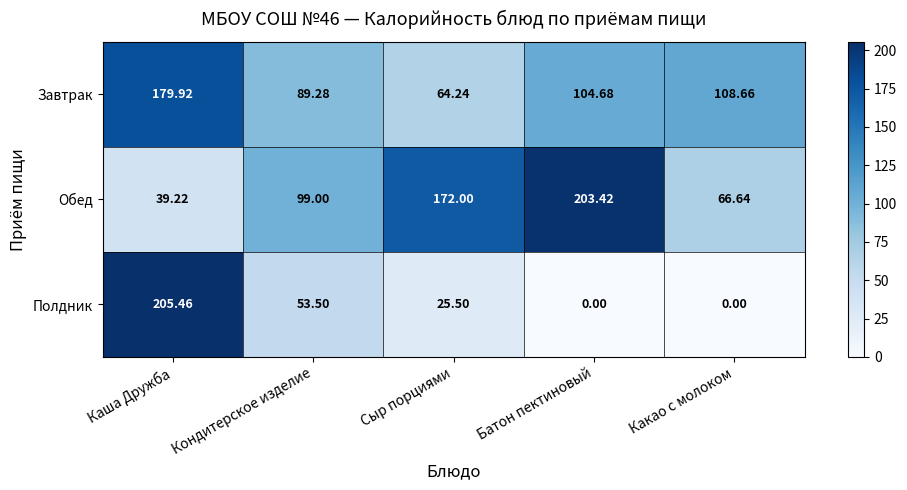

At Какао с молоком, list the series in order from largest to smallest.

Завтрак, Обед, Полдник